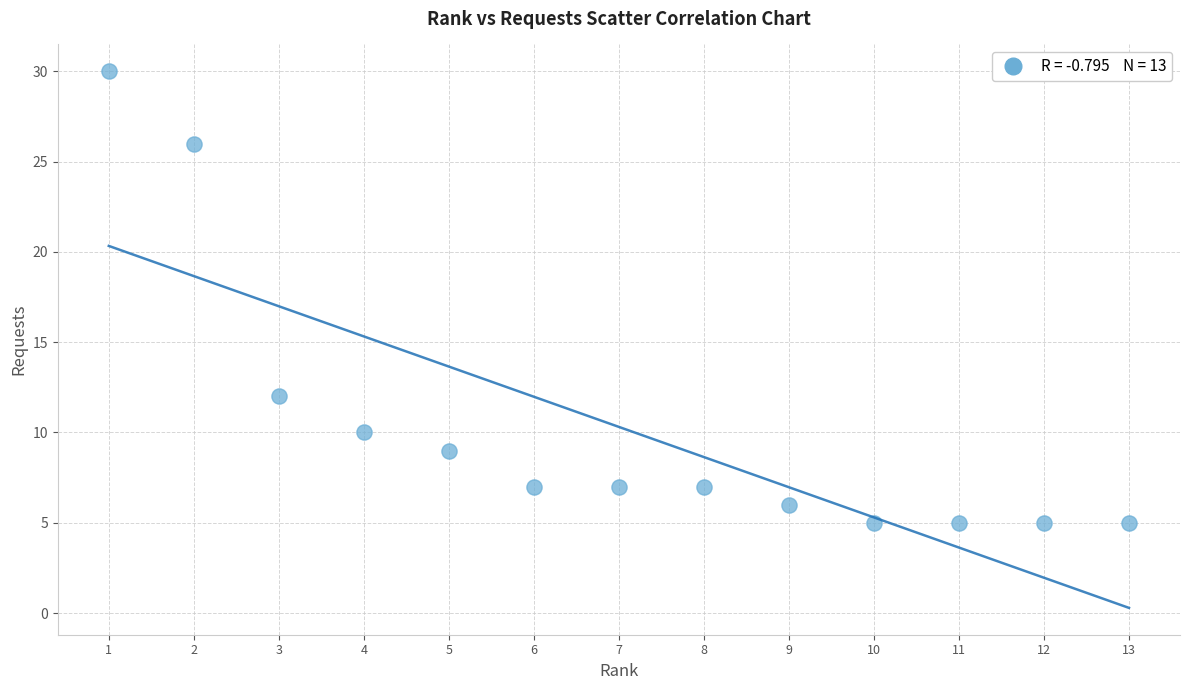

What is the range of Y values (max minus min)?

25